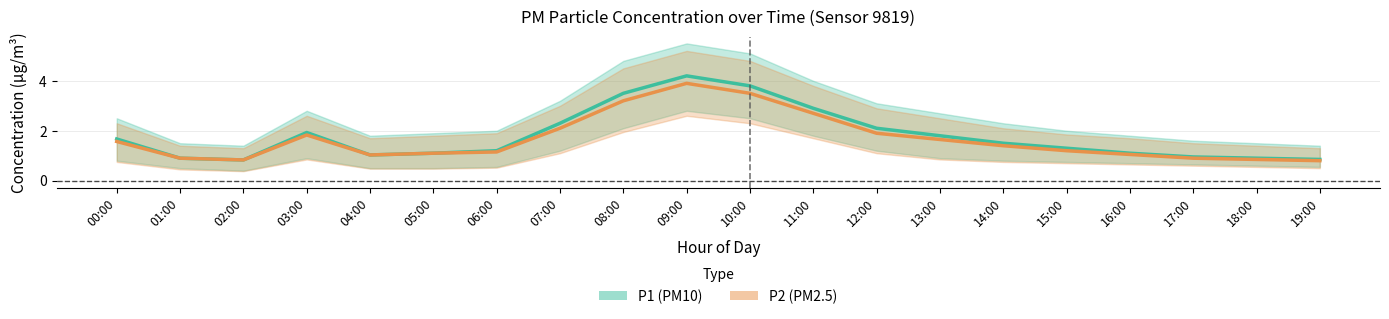

What is the highest value of the P1 (PM10) series?

4.2